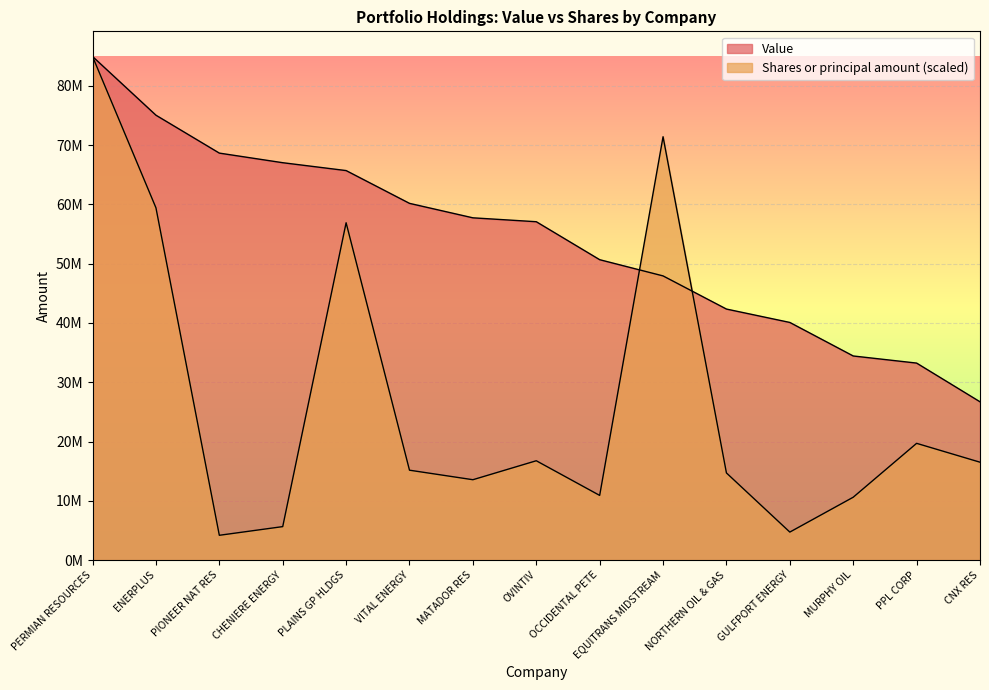

List the labels in order of Value value, largest first.

PERMIAN RESOURCES, ENERPLUS, PIONEER NAT RES, CHENIERE ENERGY, PLAINS GP HLDGS, VITAL ENERGY, MATADOR RES, OVINTIV, OCCIDENTAL PETE, EQUITRANS MIDSTREAM, NORTHERN OIL & GAS, GULFPORT ENERGY, MURPHY OIL, PPL CORP, CNX RES